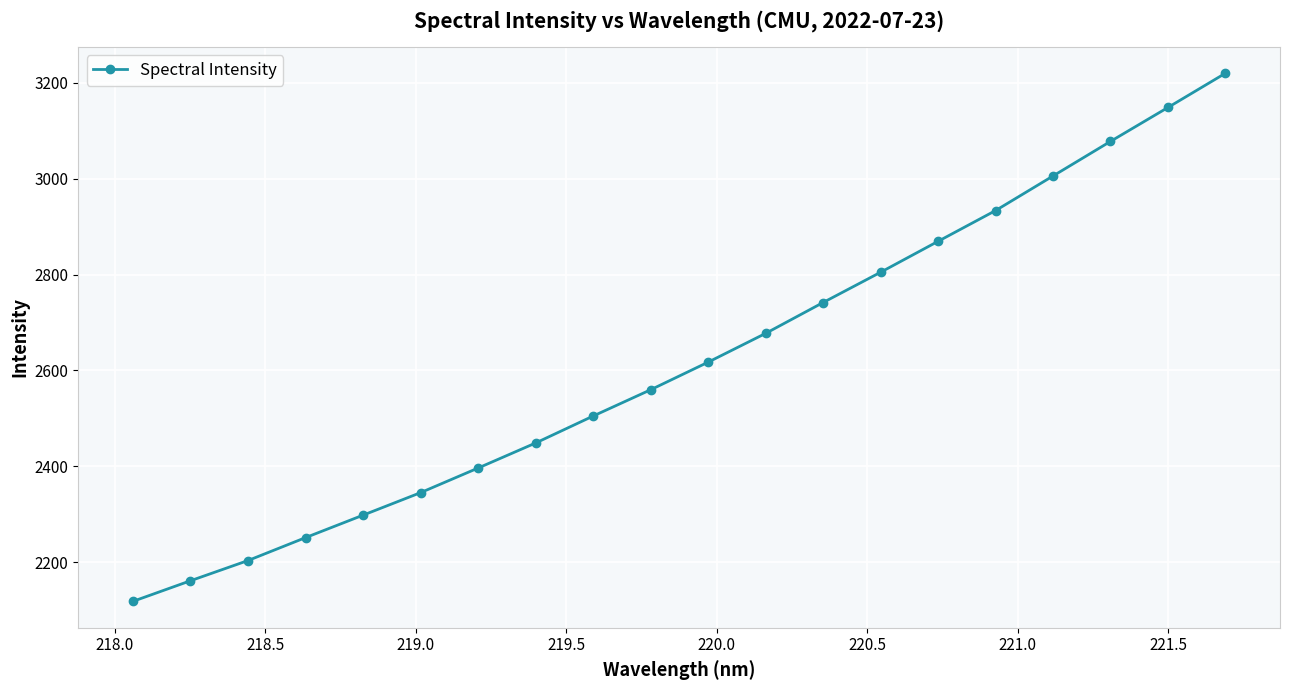

True or false: the data has more than 2 interior local peaks.

False